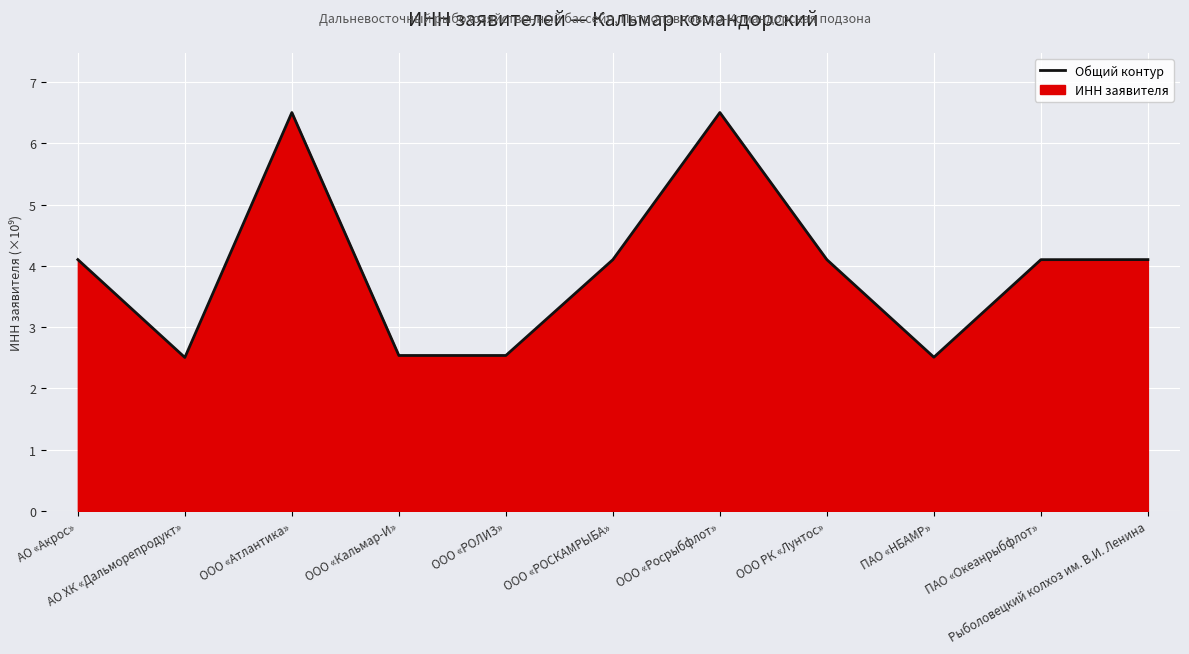

List the labels in order of value, largest first.

ООО «Росрыбфлот», ООО «Атлантика», Рыболовецкий колхоз им. В.И. Ленина, АО «Акрос», ООО «РОСКАМРЫБА», ООО РК «Лунтос», ПАО «Океанрыбфлот», ООО «Кальмар-И», ООО «РОЛИЗ», ПАО «НБАМР», АО ХК «Дальморепродукт»